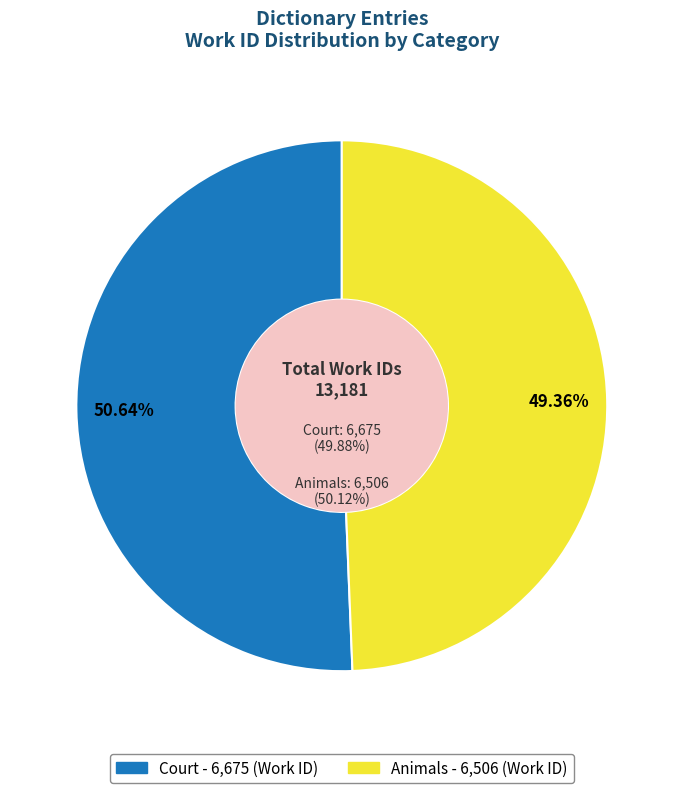

Is it true that Court is 51% of the pie?

True